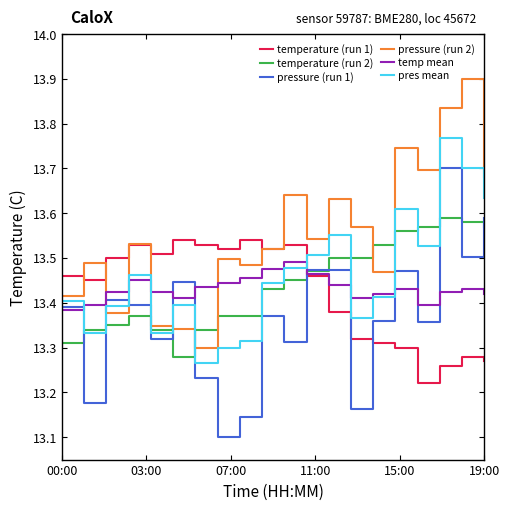

What is the maximum value shown in the chart?

13.9